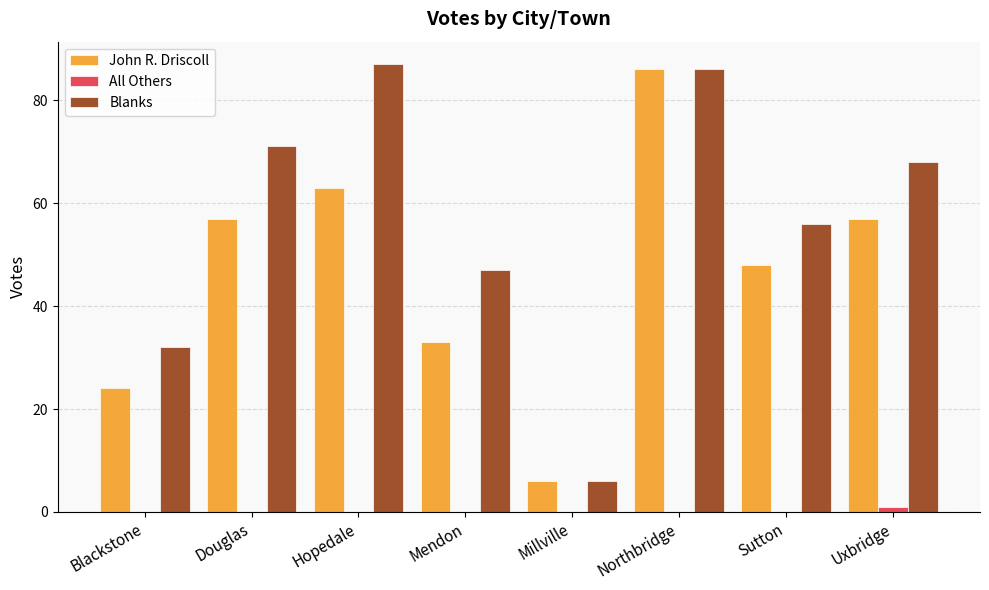

What is the spread (max minus min) of values at Mendon?

47